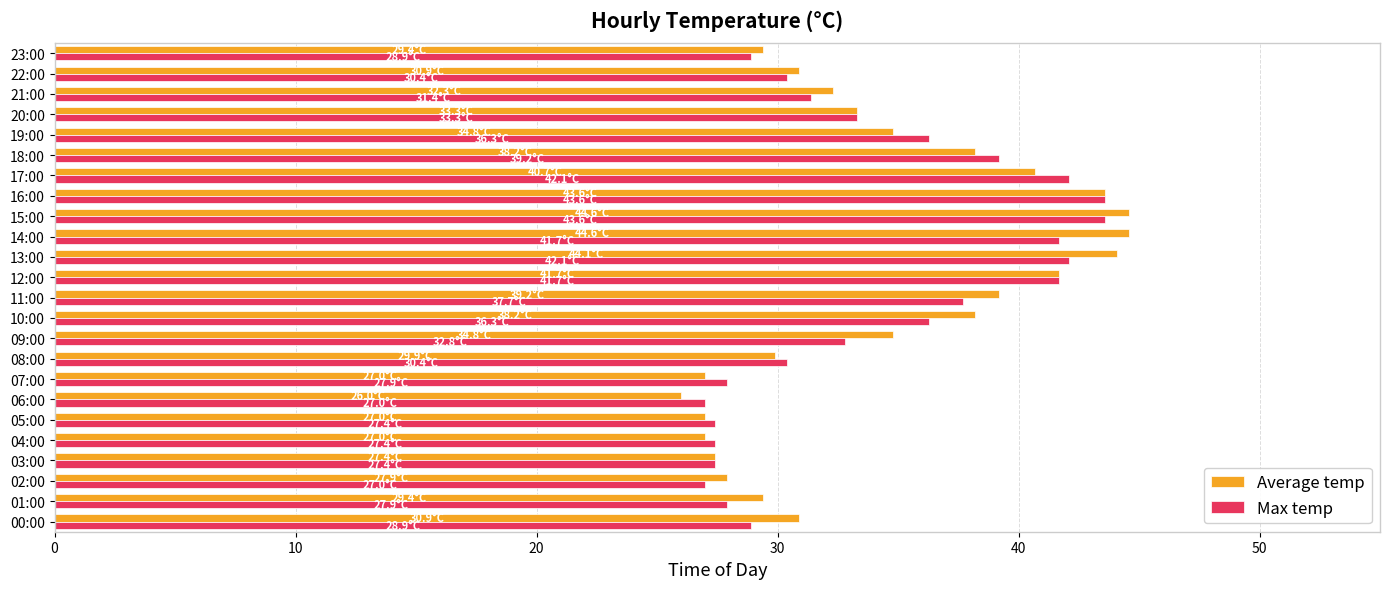

What is the highest value of the Average temp series?

44.6